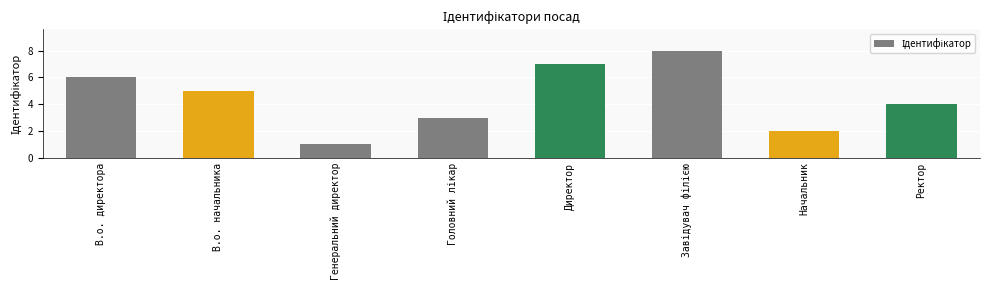

What is the minimum value shown in the chart?

1